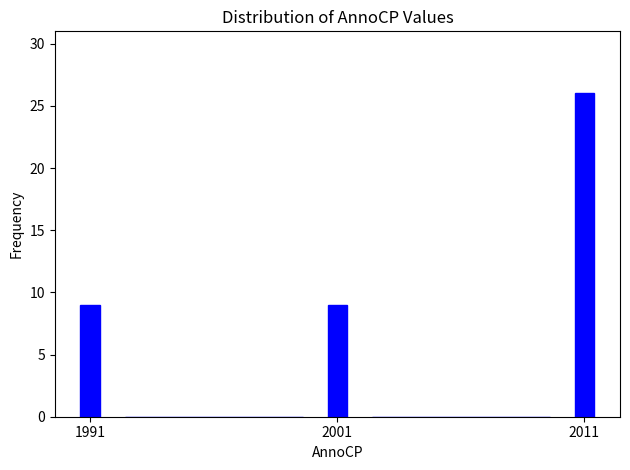

Read against the x-axis, roughly where is the centre of the tallest bar?

2011